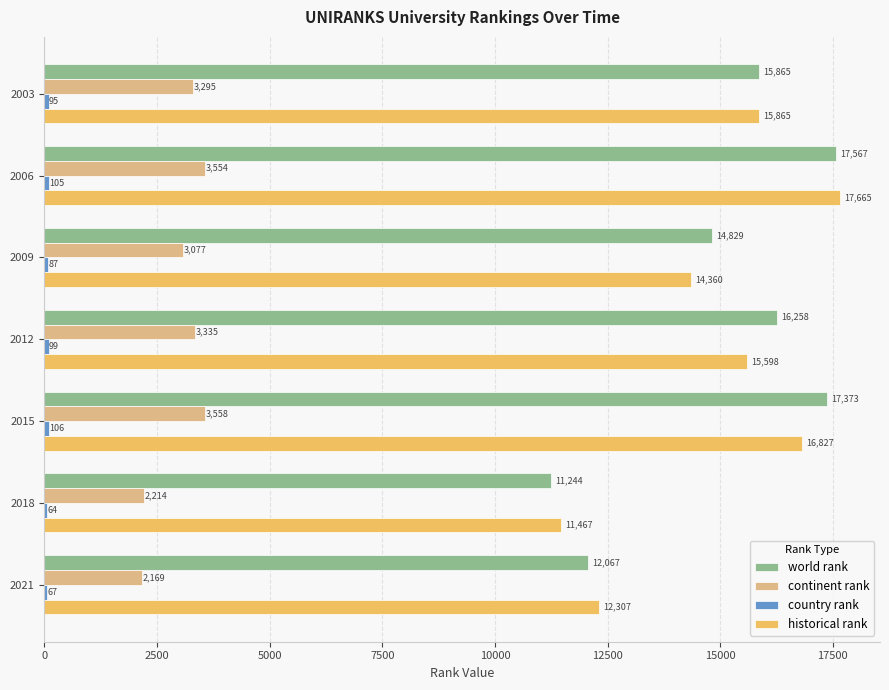

Is it true that world rank equals 9825 at 2009?

False